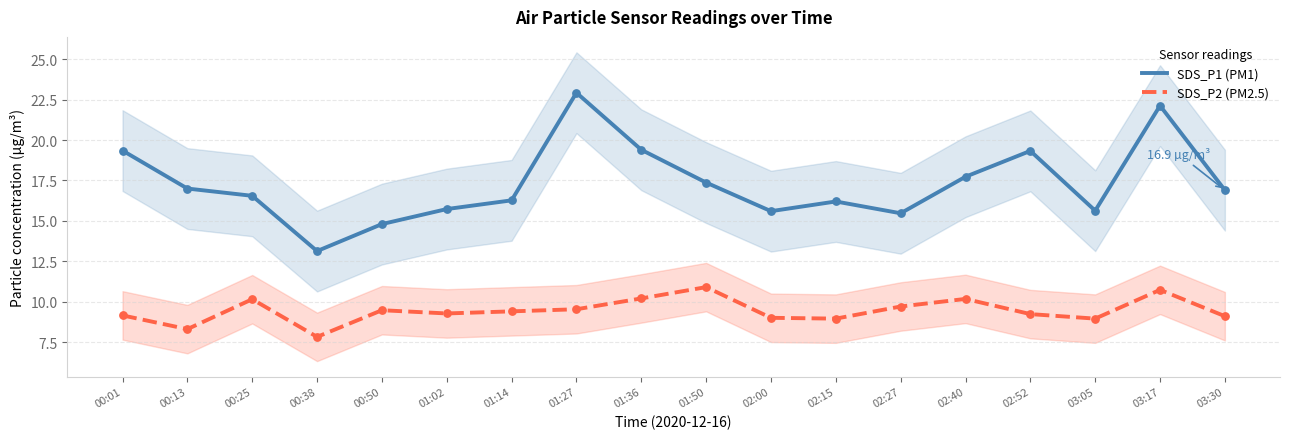

Is the value of SDS_P2 (PM2.5) at 02:40 greater than the value of SDS_P1 (PM1) at 00:25?

No